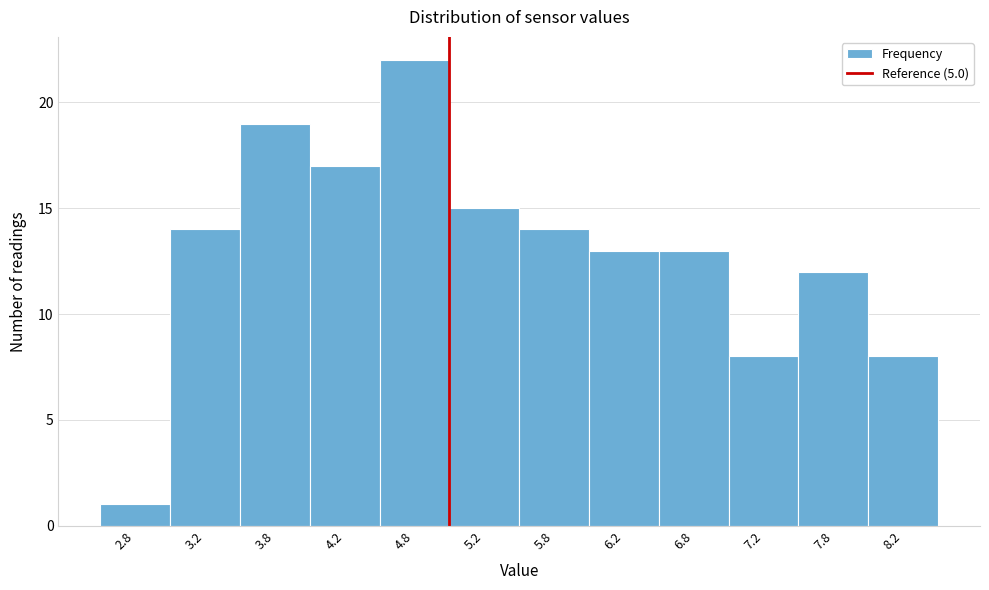

Reading left to right, transcribe this chart: for each bar, give the range it covers on the x-axis and its height. The values are not printed on the chart, so give them approximately, as read against the axis.

2.5 to 3.0: 1
3.0 to 3.5: 14
3.5 to 4.0: 19
4.0 to 4.5: 17
4.5 to 5.0: 22
5.0 to 5.5: 15
5.5 to 6.0: 14
6.0 to 6.5: 13
6.5 to 7.0: 13
7.0 to 7.5: 8
7.5 to 8.0: 12
8.0 to 8.5: 8